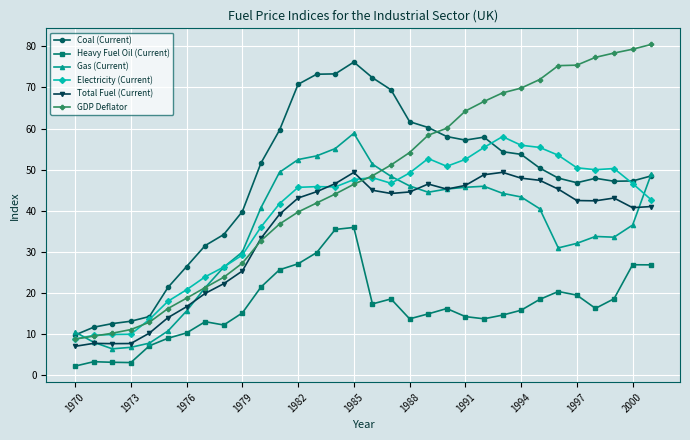

What is the minimum value shown in the chart?

2.1